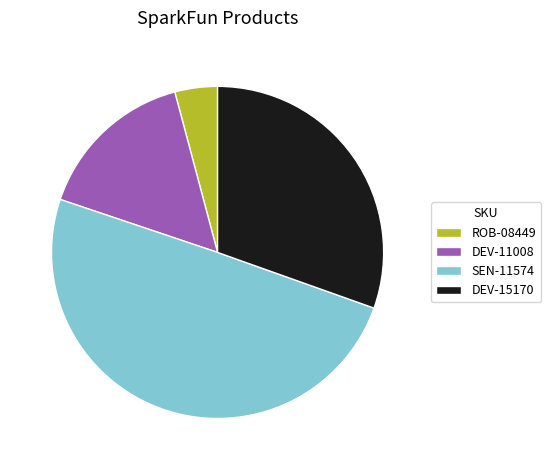

Does ROB-08449 account for over 50% of the chart?

No